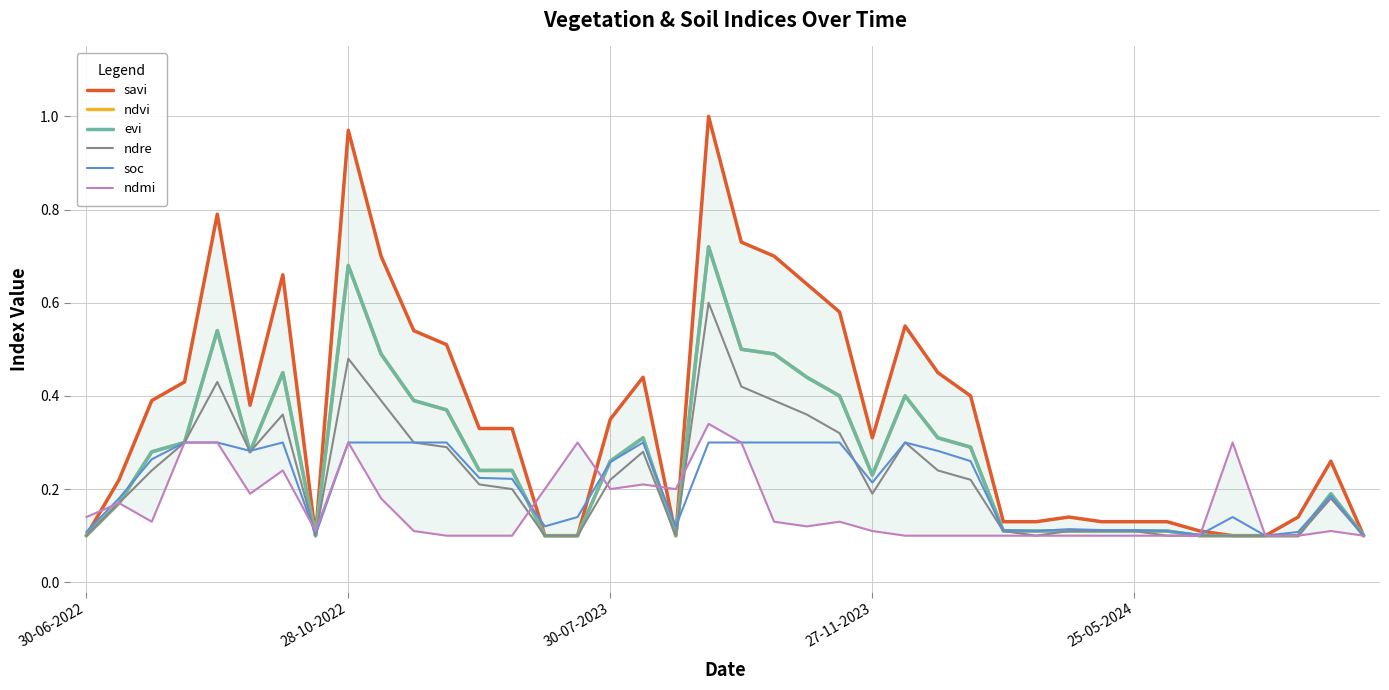

What position from the right is 19?

21